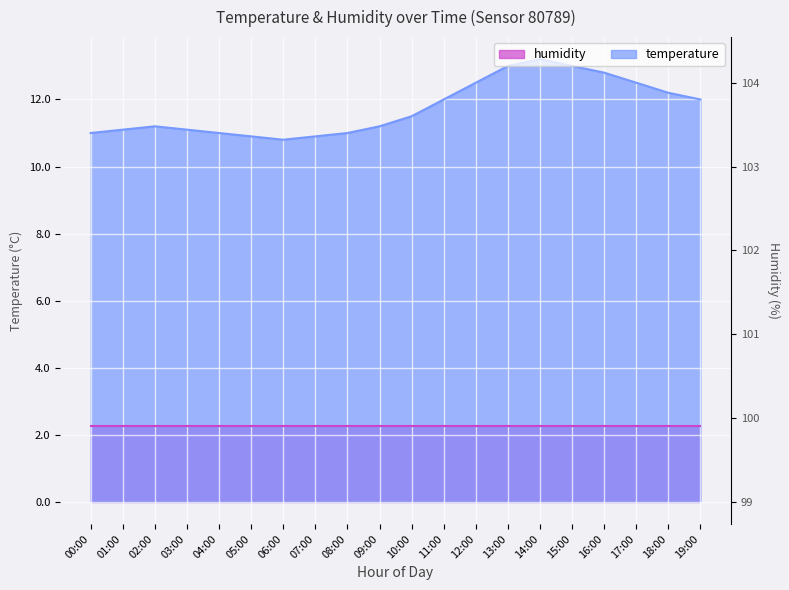

Where is the first local maximum?

02:00